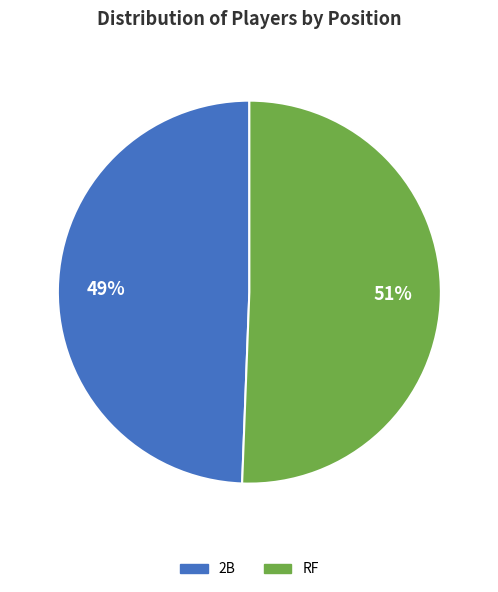

To the nearest percent, what portion does 2B represent?

49%